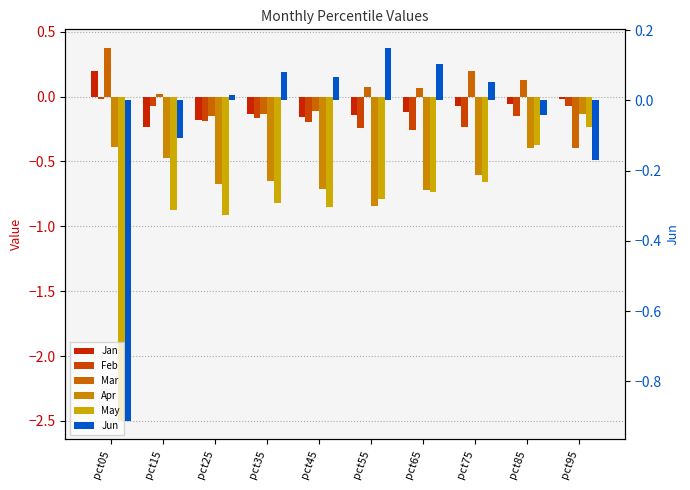

What is the value of the Jan bar at the 5th from the left?

-0.2